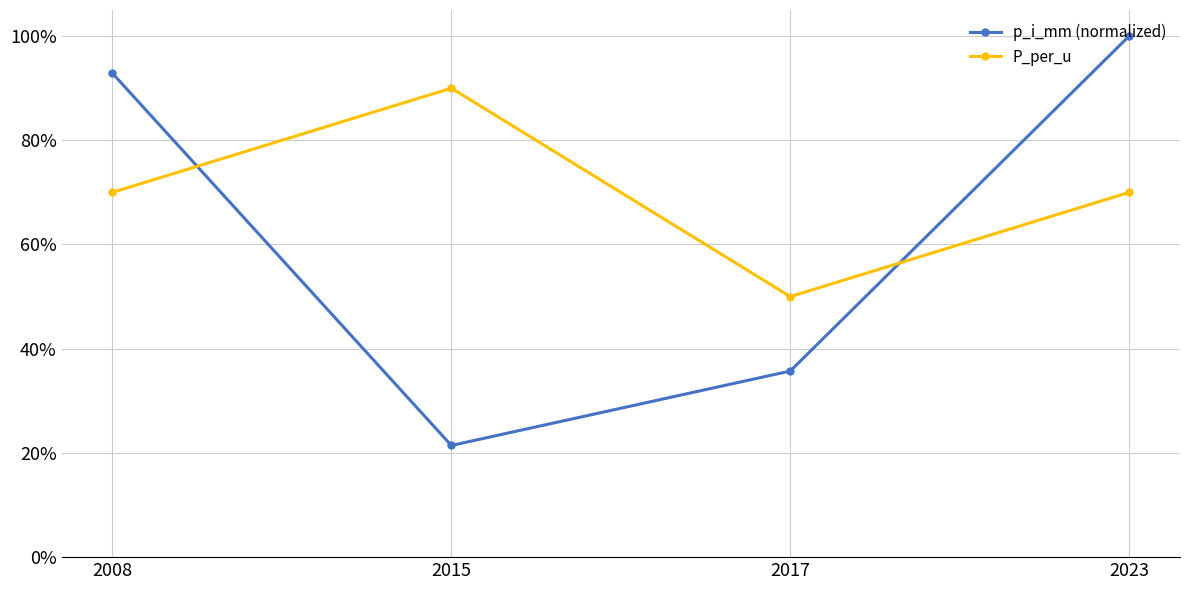

Does the chart have visible grid lines?

Yes